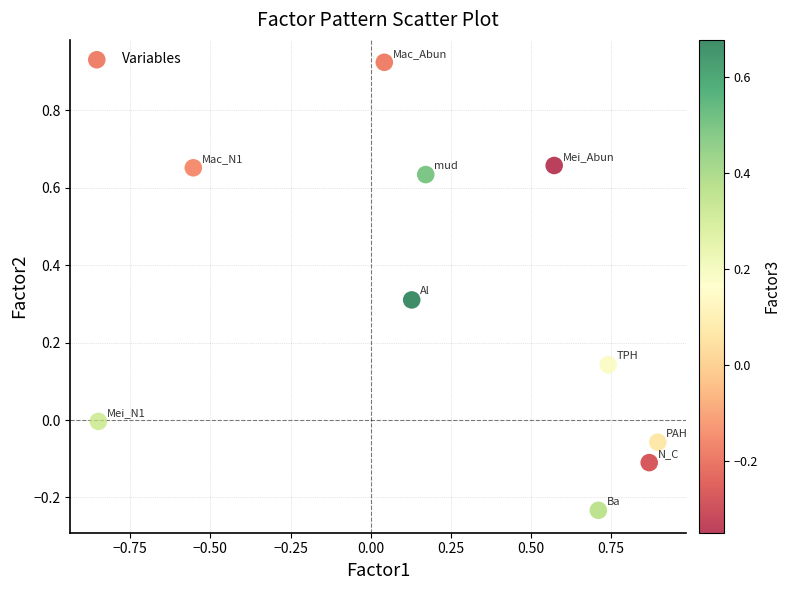

What is the range of Y values (max minus min)?

1.2